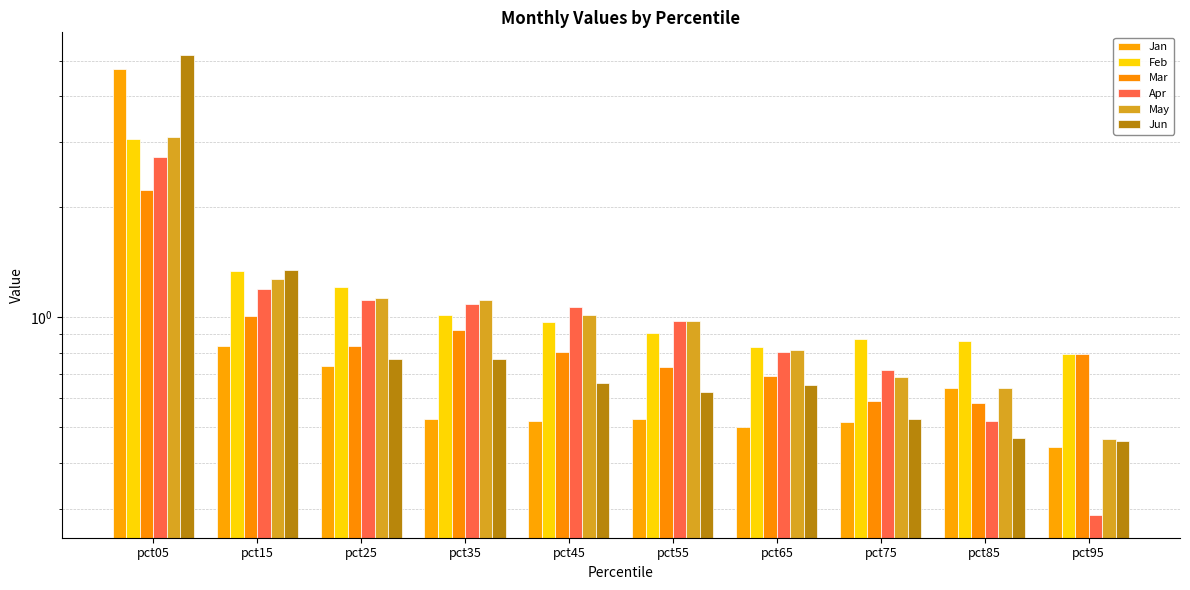

Reading left to right, list all the values displayed in this chart.

Jan: 4.7	0.8	0.7	0.5	0.5	0.5	0.5	0.5	0.6	0.4
Feb: 3.1	1.3	1.2	1.0	1.0	0.9	0.8	0.9	0.9	0.8
Mar: 2.2	1.0	0.8	0.9	0.8	0.7	0.7	0.6	0.6	0.8
Apr: 2.7	1.2	1.1	1.1	1.1	1.0	0.8	0.7	0.5	0.3
May: 3.1	1.3	1.1	1.1	1.0	1.0	0.8	0.7	0.6	0.5
Jun: 5.2	1.3	0.8	0.8	0.7	0.6	0.7	0.5	0.5	0.5